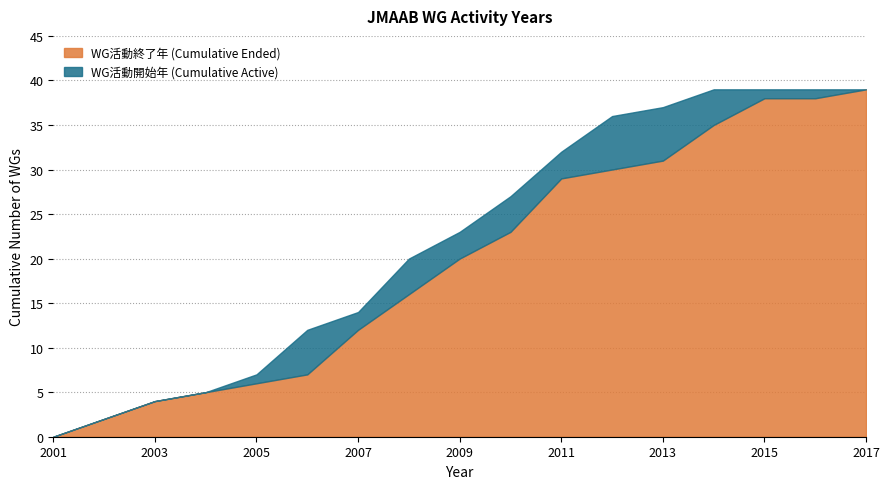

What is the difference between the WG活動開始年 values at 34 and 20?

3